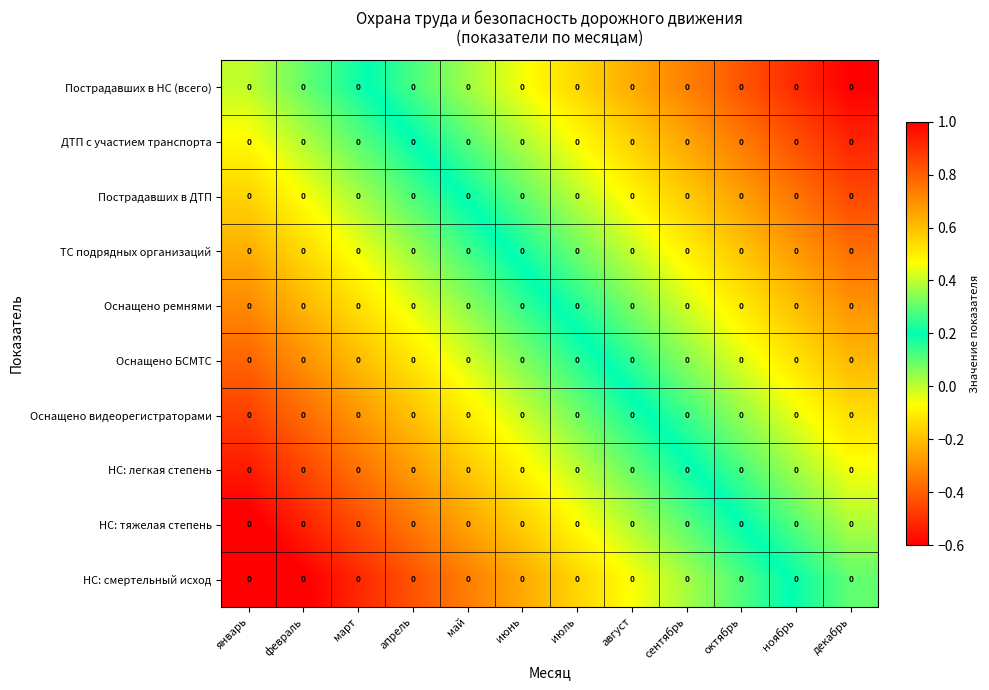

Is the value of НС: тяжелая степень at май greater than the value of ТС подрядных организаций at январь?

No